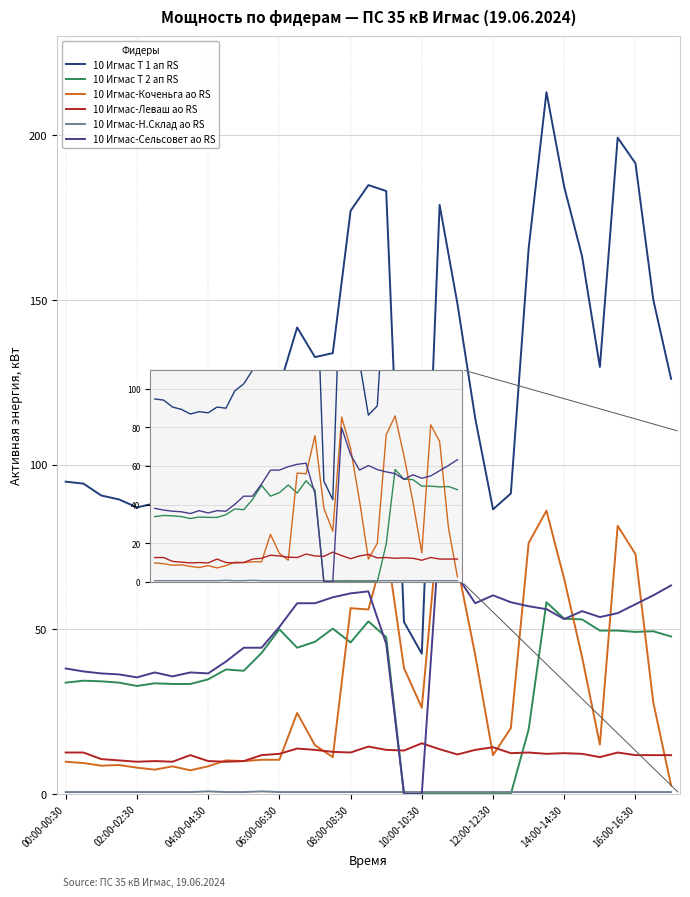

True or false: 10 Игмас Т 2 ап RS and 10 Игмас Т 1 ап RS intersect in this chart.

False